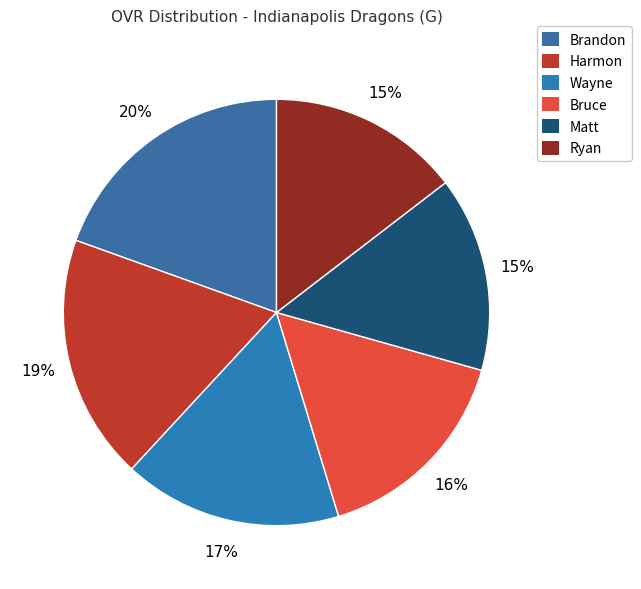

The Bruce slice represents 16% of the pie. True or false?

True